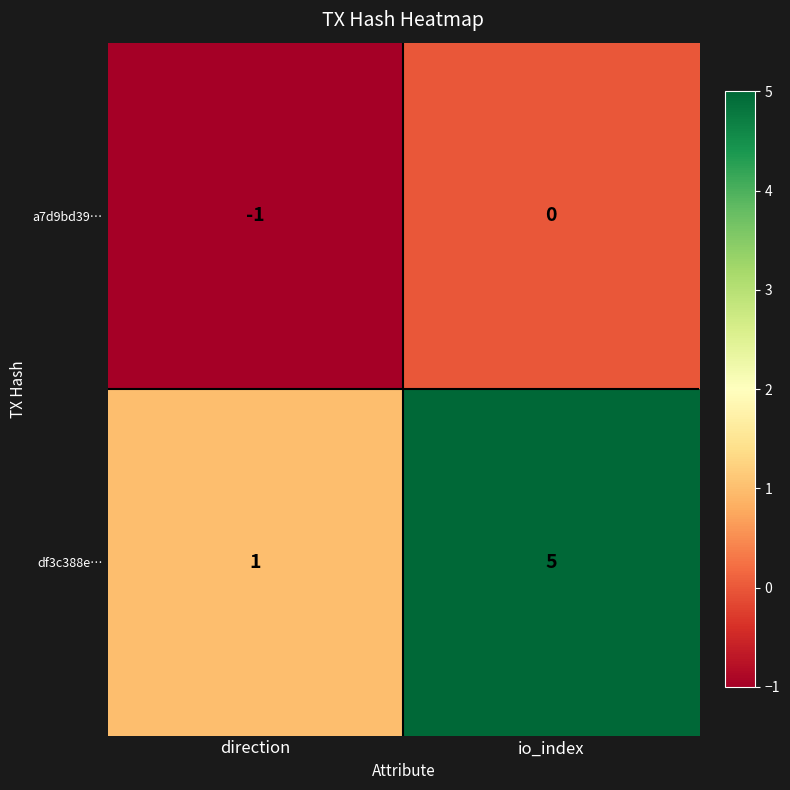

Which series has the largest total across all categories?

df3c388e…